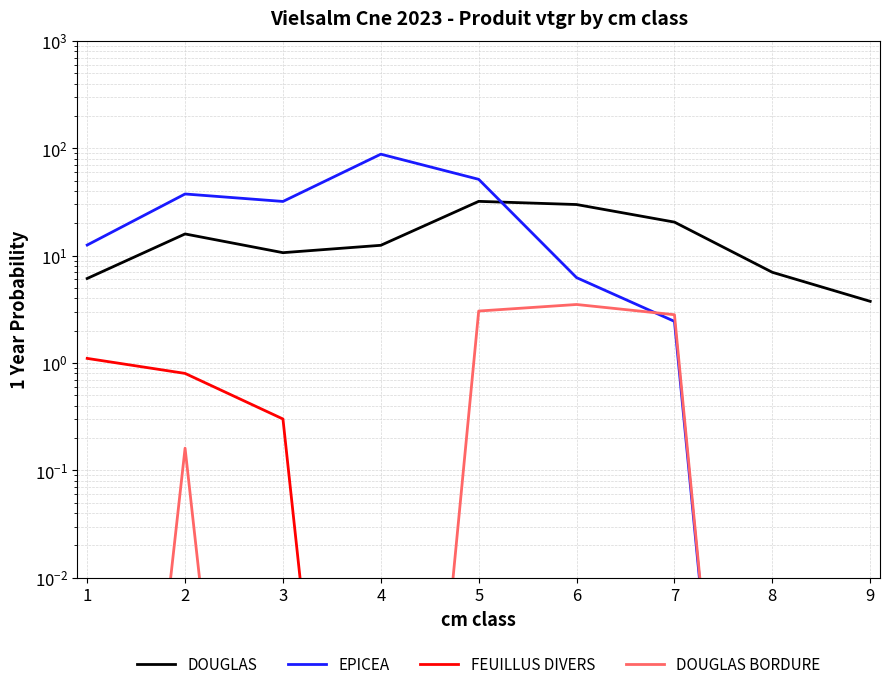

What are all the series names shown in the legend?

DOUGLAS, EPICEA, FEUILLUS DIVERS, DOUGLAS BORDURE